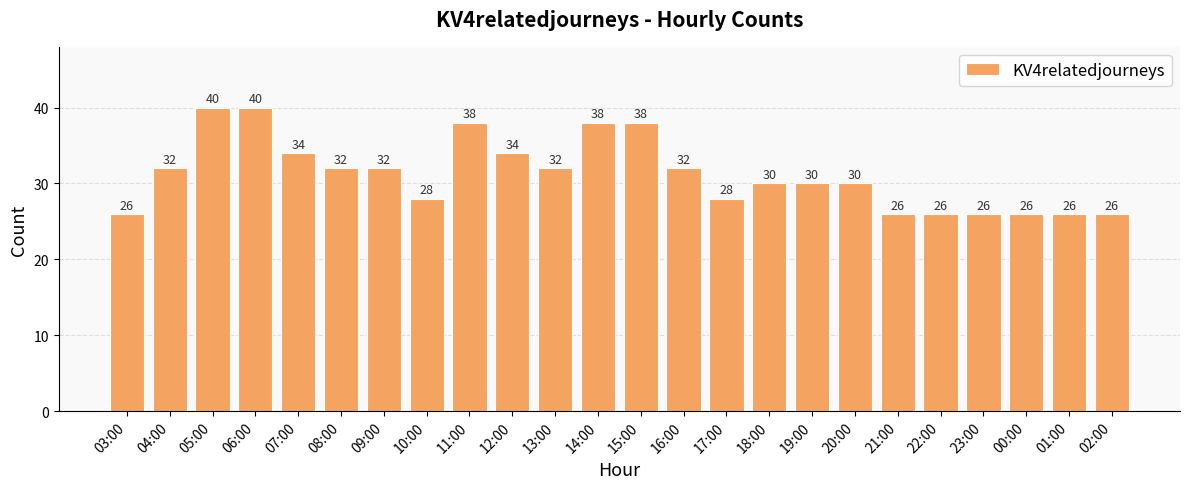

How many data points does each series have?

24